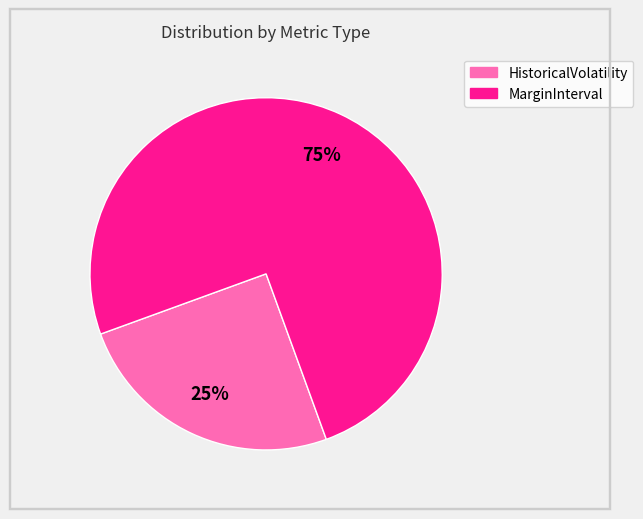

Is there a majority slice in this chart?

Yes